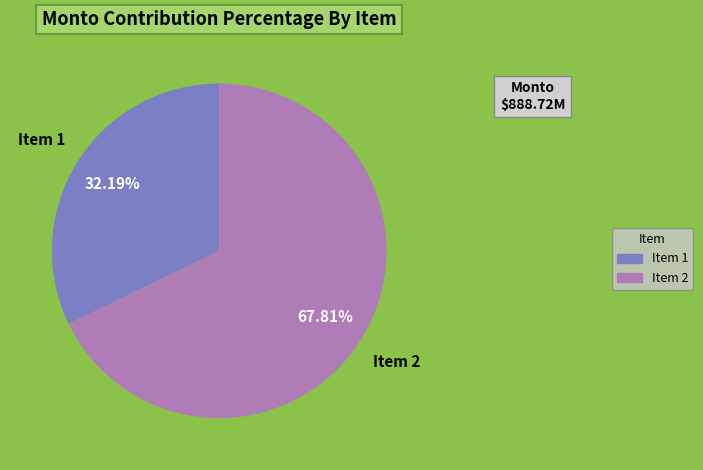

Is there a majority slice in this chart?

Yes